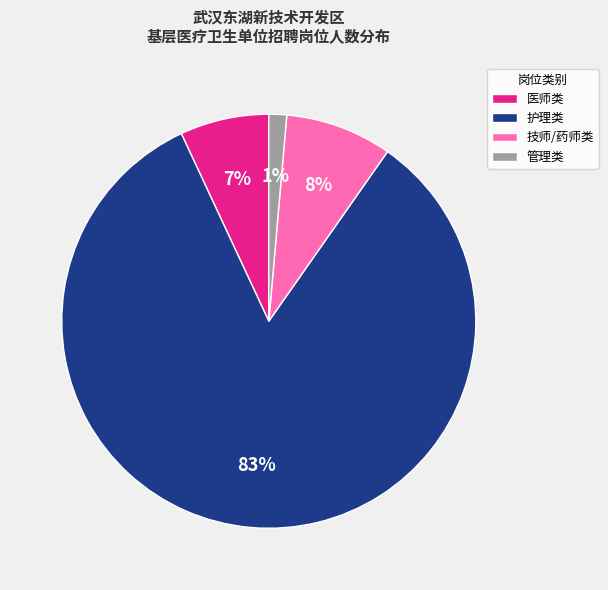

Which slice is the smallest?

管理类